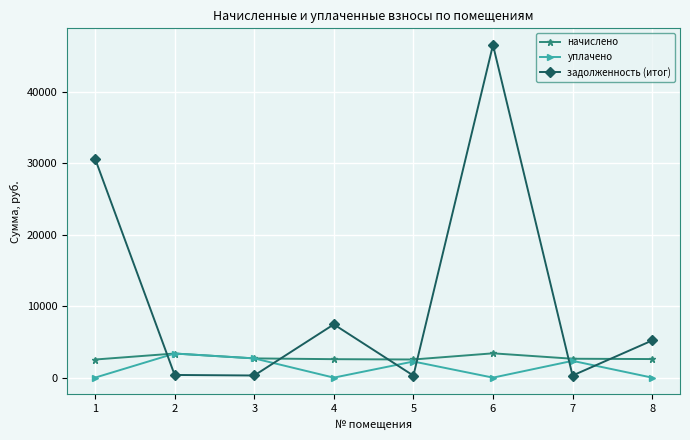

Which series has the widest spread of values?

задолженность (итог)